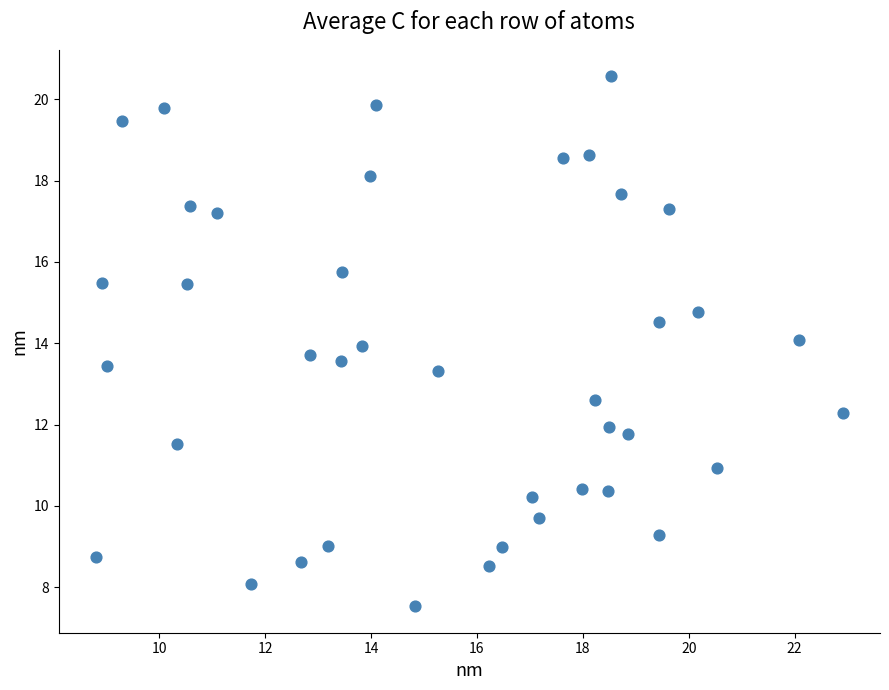

What is the range of Y values (max minus min)?

13.0